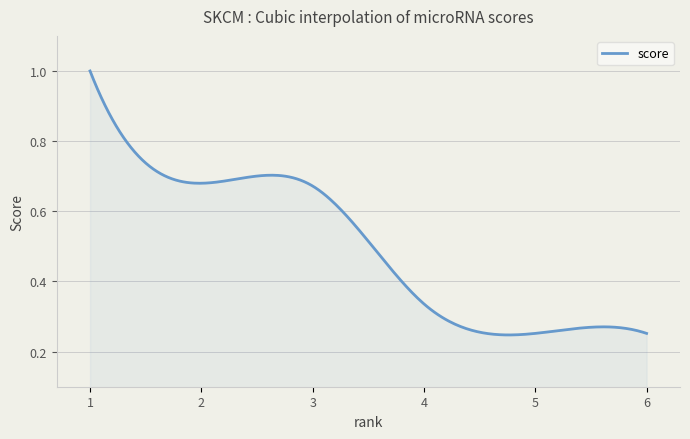

Does the chart display data point markers on the line(s)?

No